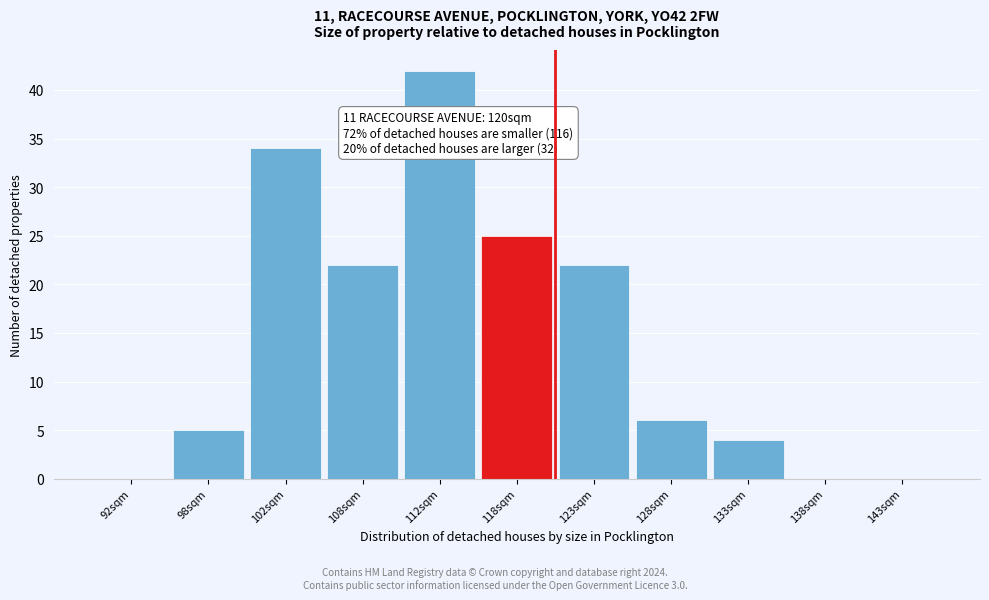

Reading left to right, list all the values displayed in this chart.

92sqm=0	98sqm=5	102sqm=34	108sqm=22	112sqm=42	118sqm=25	123sqm=22	128sqm=6	133sqm=4	138sqm=0	143sqm=0